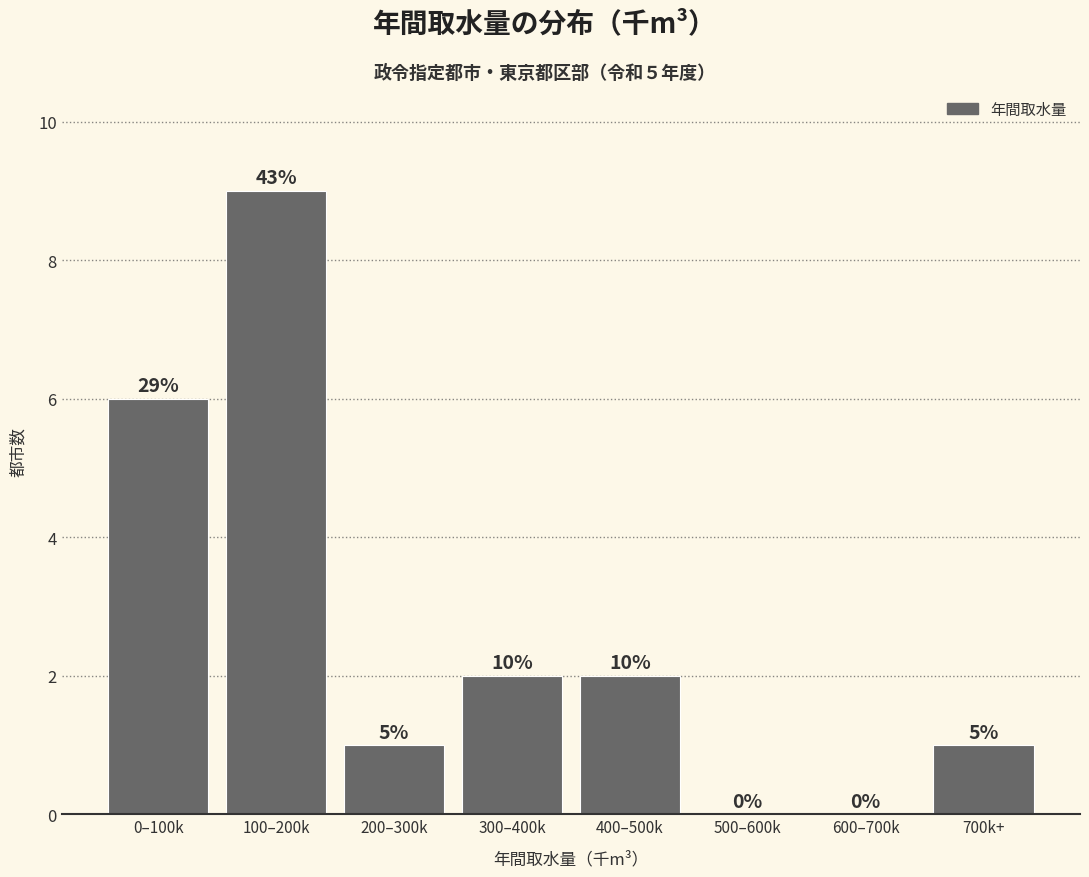

Are the bars horizontal?

No